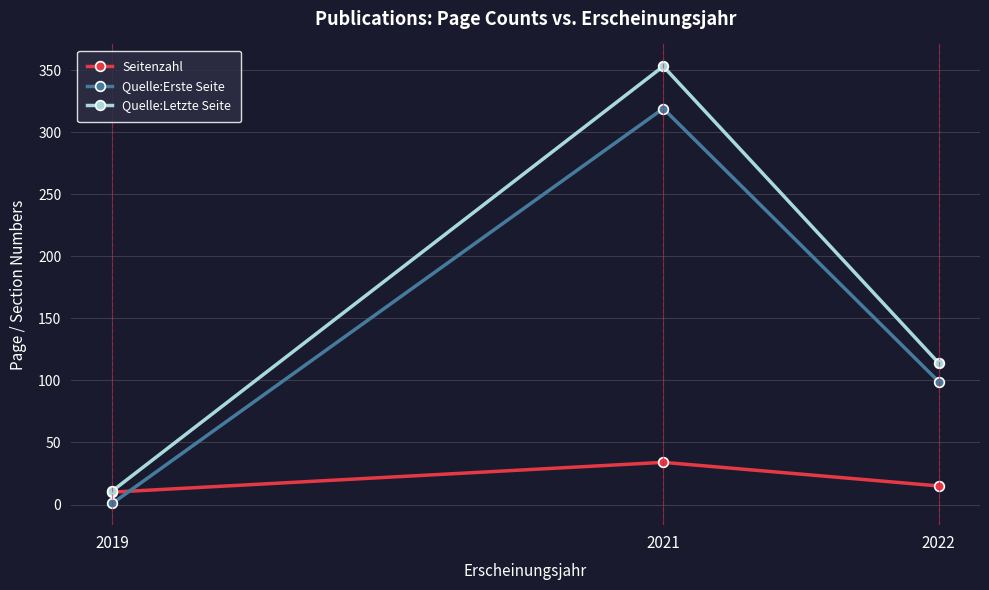

What is the spread (max minus min) of values at 2021?

319